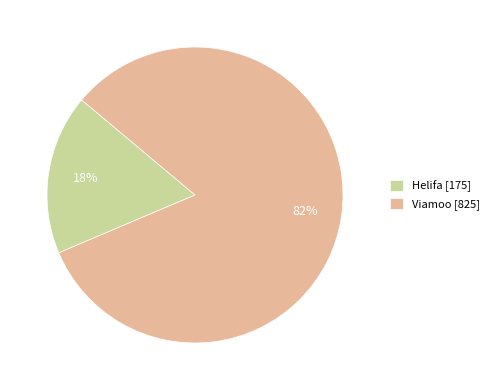

To the nearest percent, what is the average slice percentage?

50%